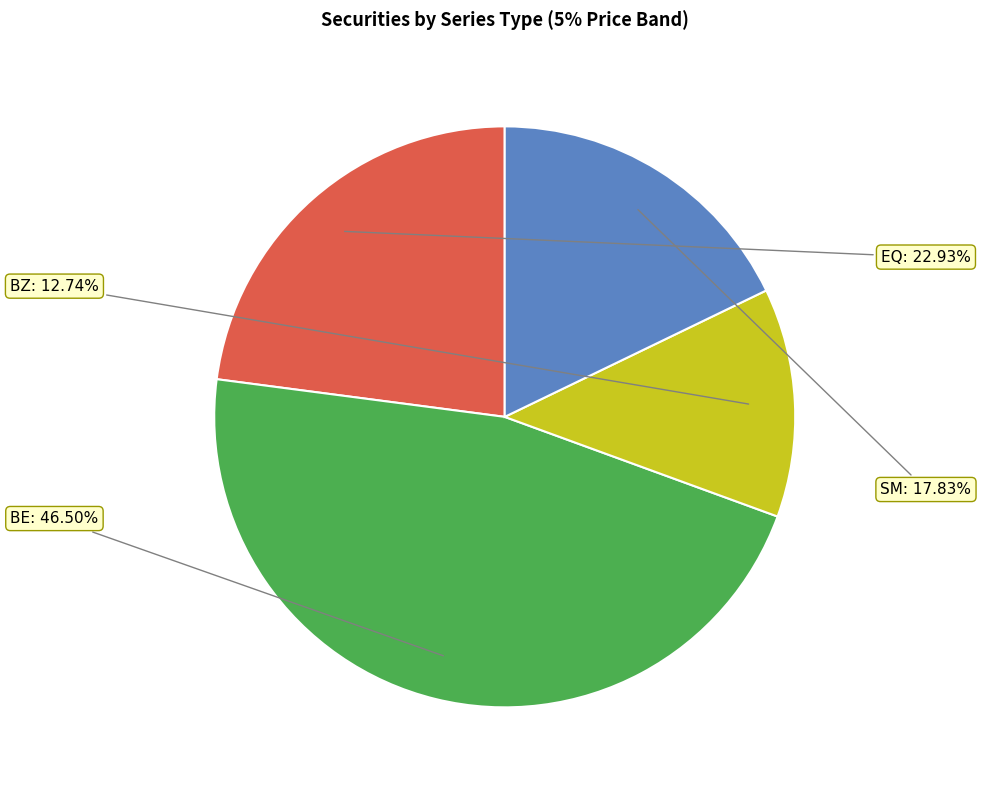

Is there any slice that represents more than half of the pie?

No